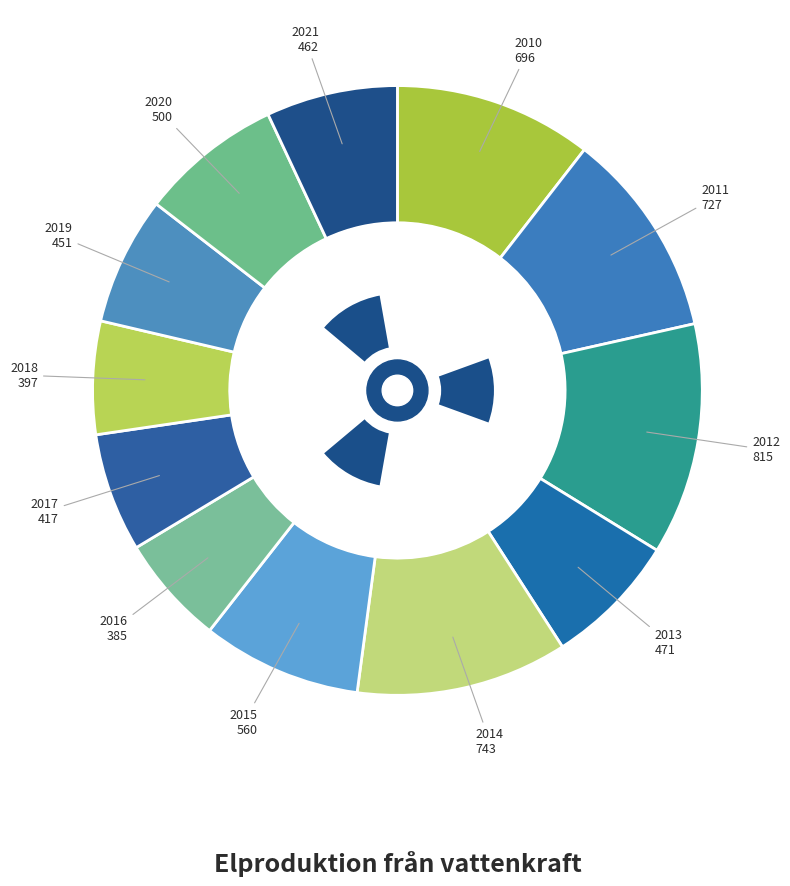

The 2012 slice represents 12% of the pie. True or false?

True